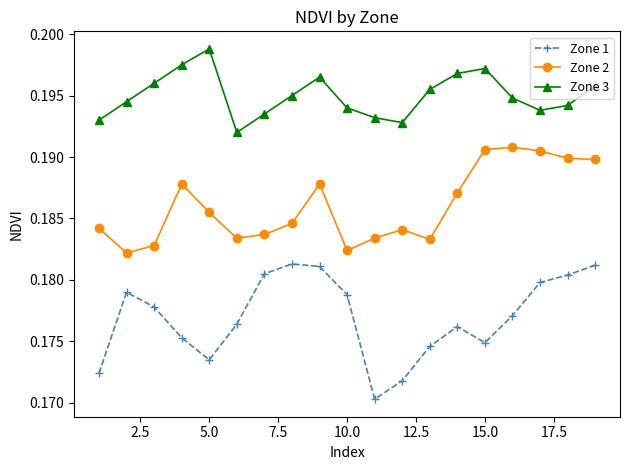

What is the sum of all Zone 1 values?

3.4